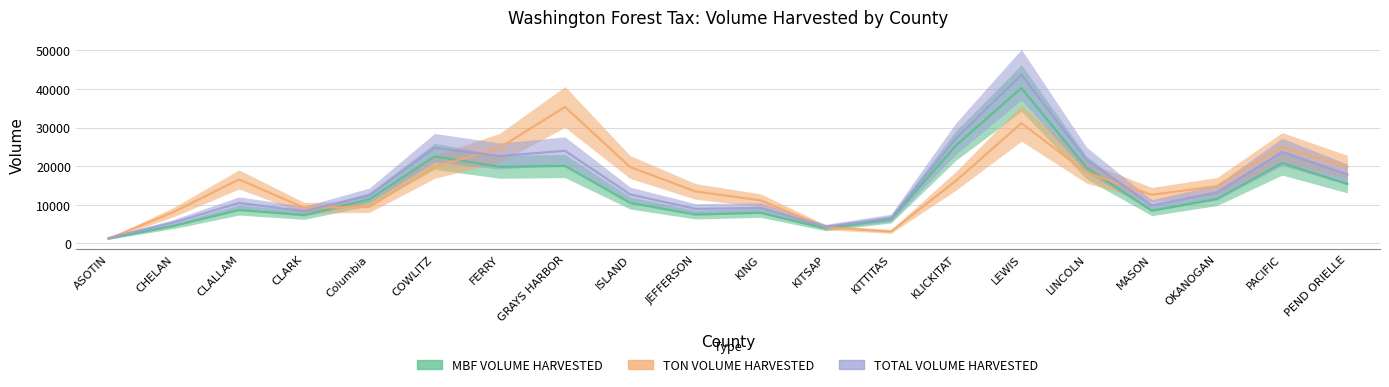

What is the maximum value for MBF VOLUME HARVESTED?

40234.4